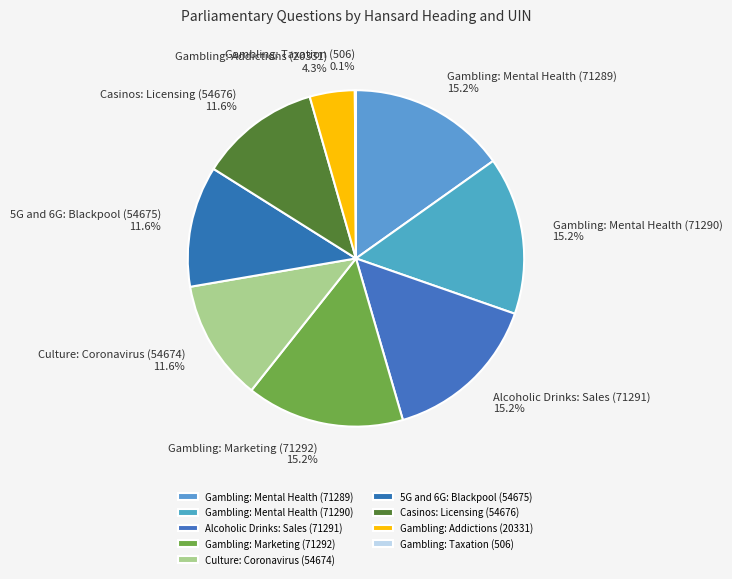

What percentage is NOT represented by Alcoholic Drinks: Sales (71291)?

84.8%